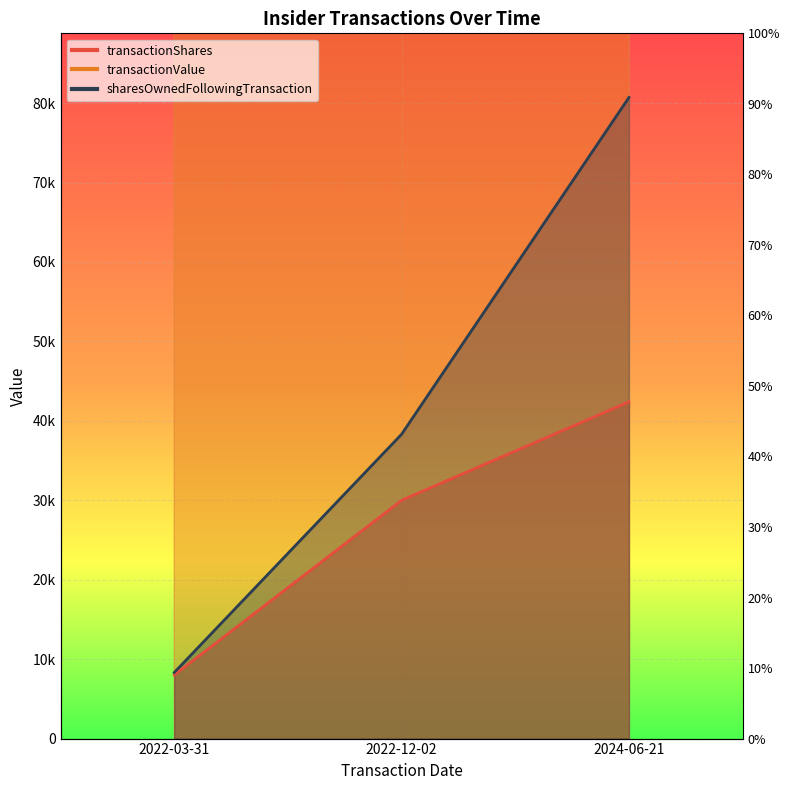

Rank the series by their maximum value, from lowest to highest.

transactionShares, sharesOwnedFollowingTransaction, transactionValue